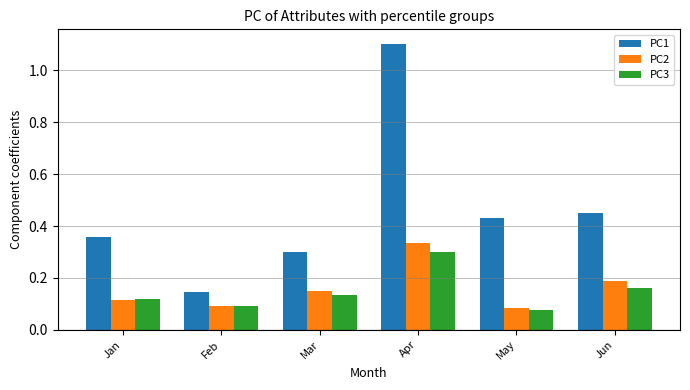

Which series has the widest spread of values?

PC1